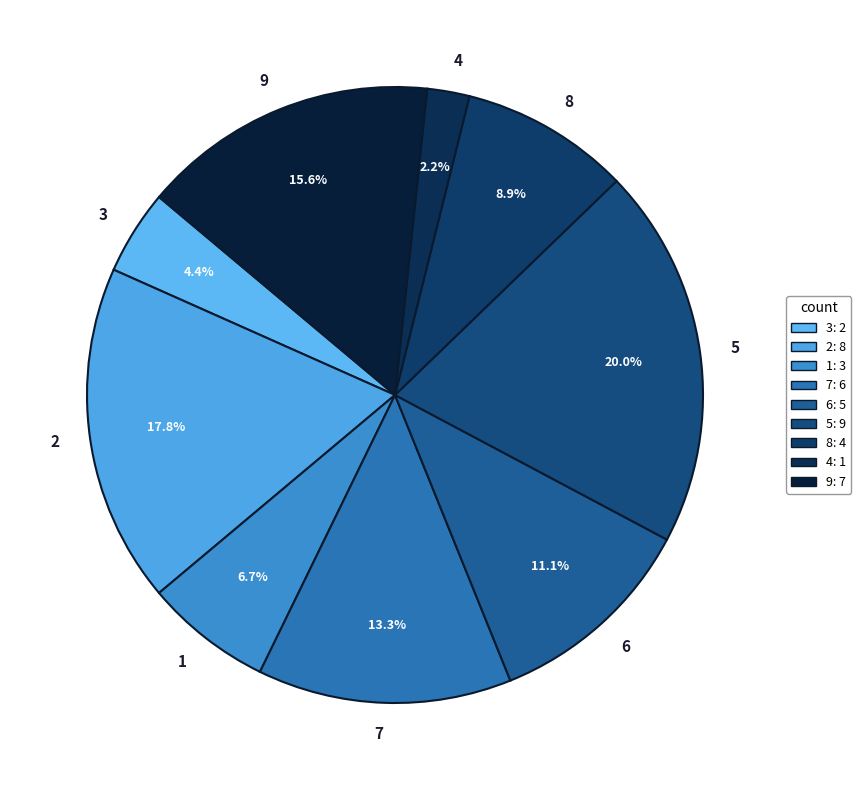

What is the largest slice in the pie chart?

5